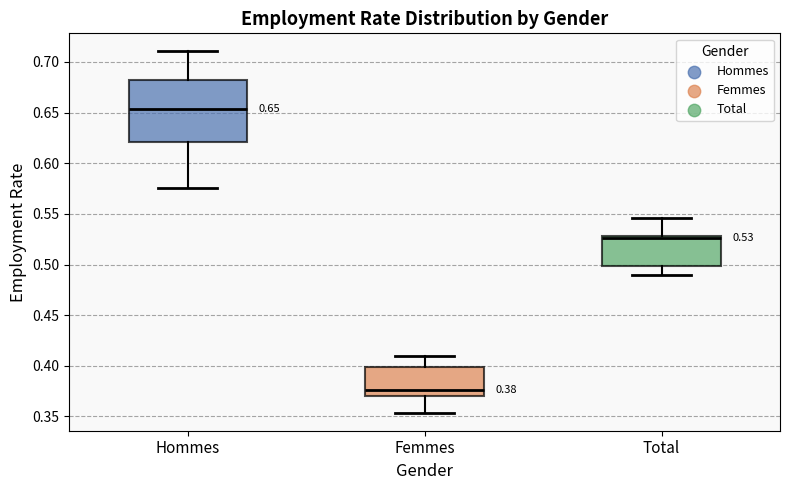

Comparing the boxes themselves (not the whiskers), which one is the tallest?

Hommes